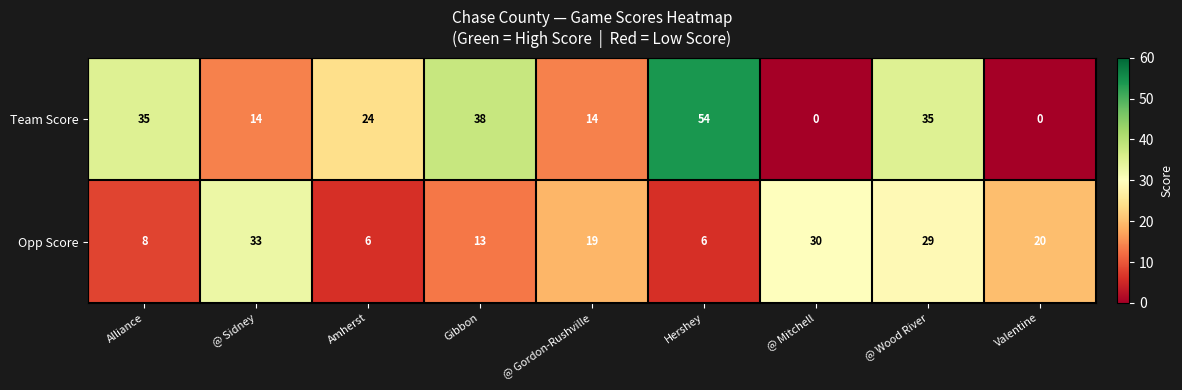

Rank the series at @ Mitchell from highest to lowest value.

Opp Score, Team Score